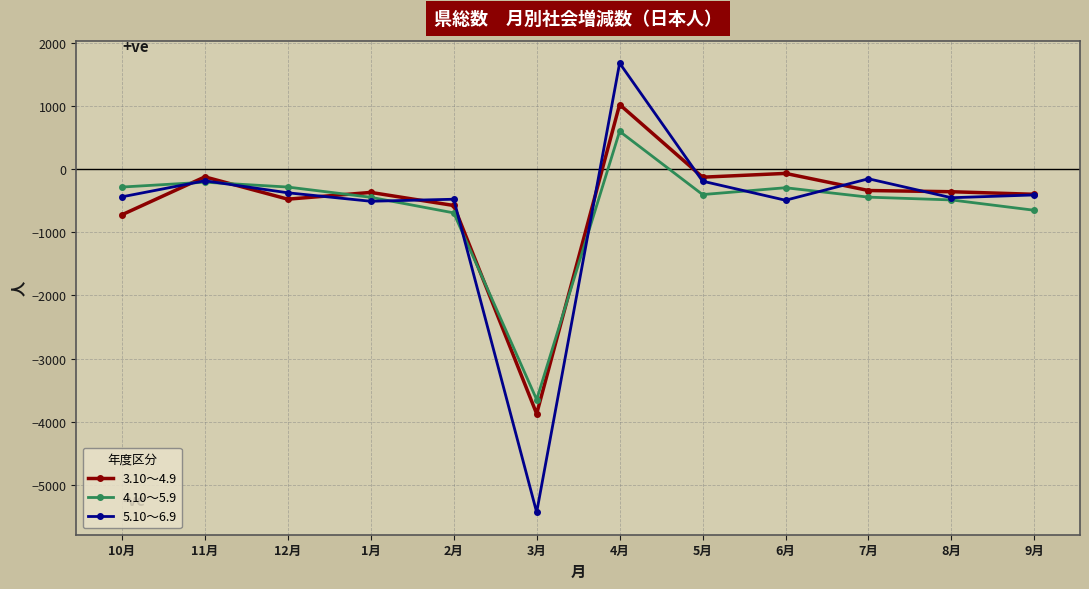

What is the sum of the 5.10～6.9 values at 2月 and 9月?

-884